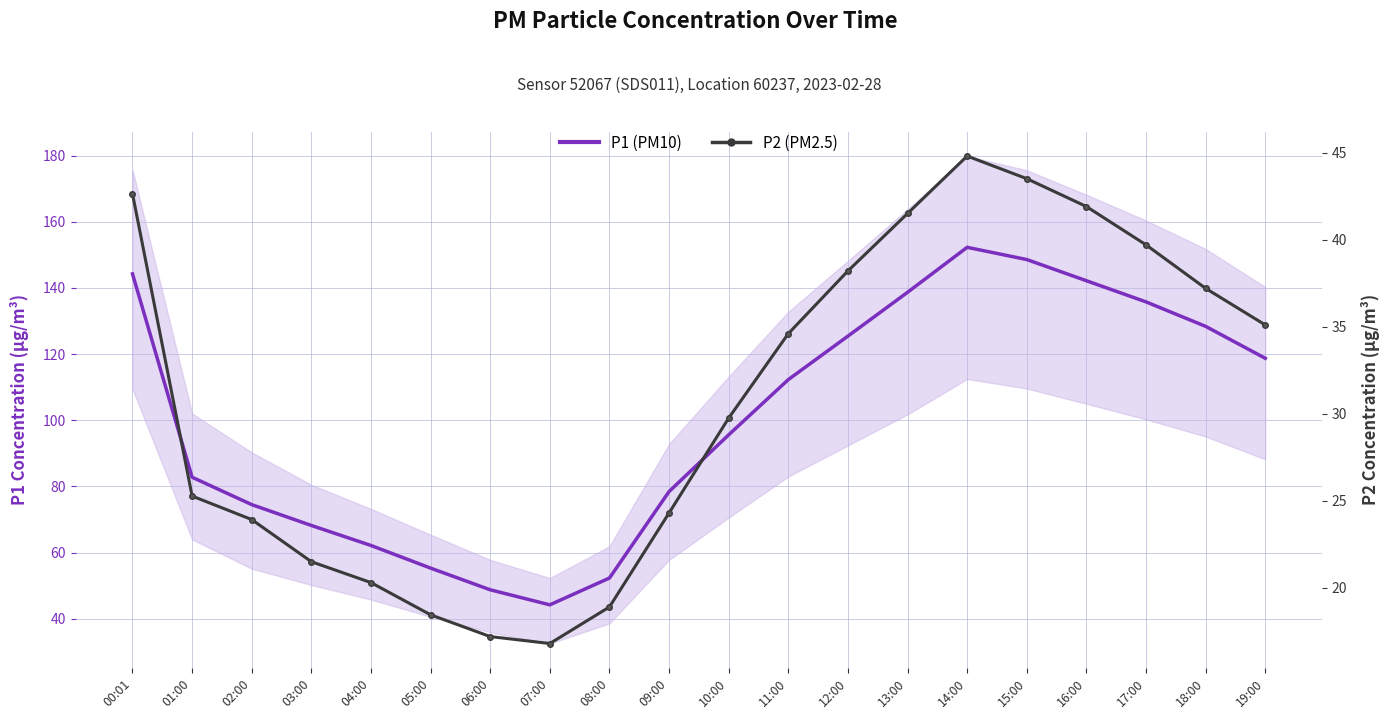

What are all the series names shown in the legend?

P1 (PM10), P2 (PM2.5)